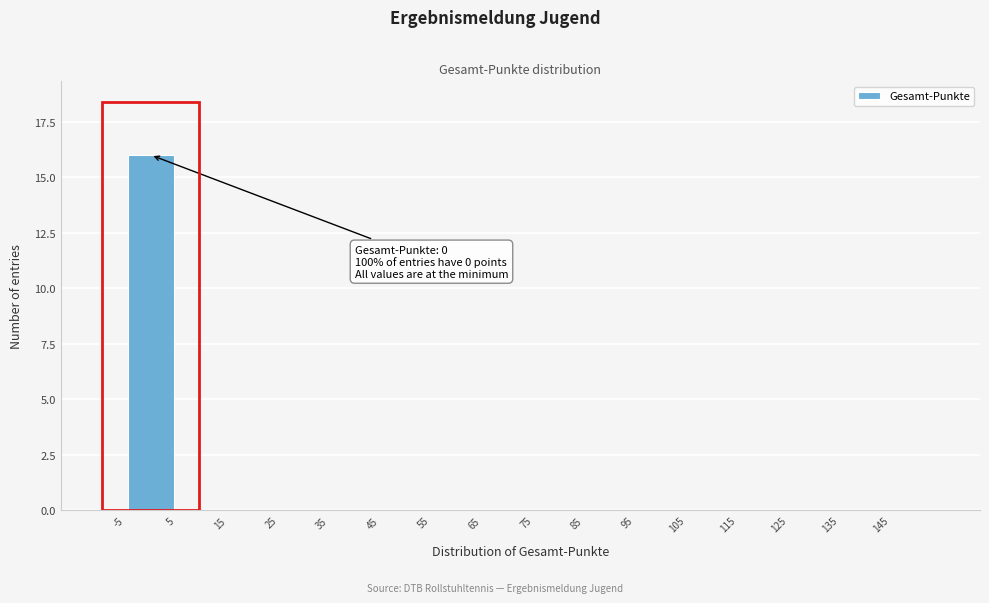

Which range on the x-axis has the tallest bar?

-5 to 5